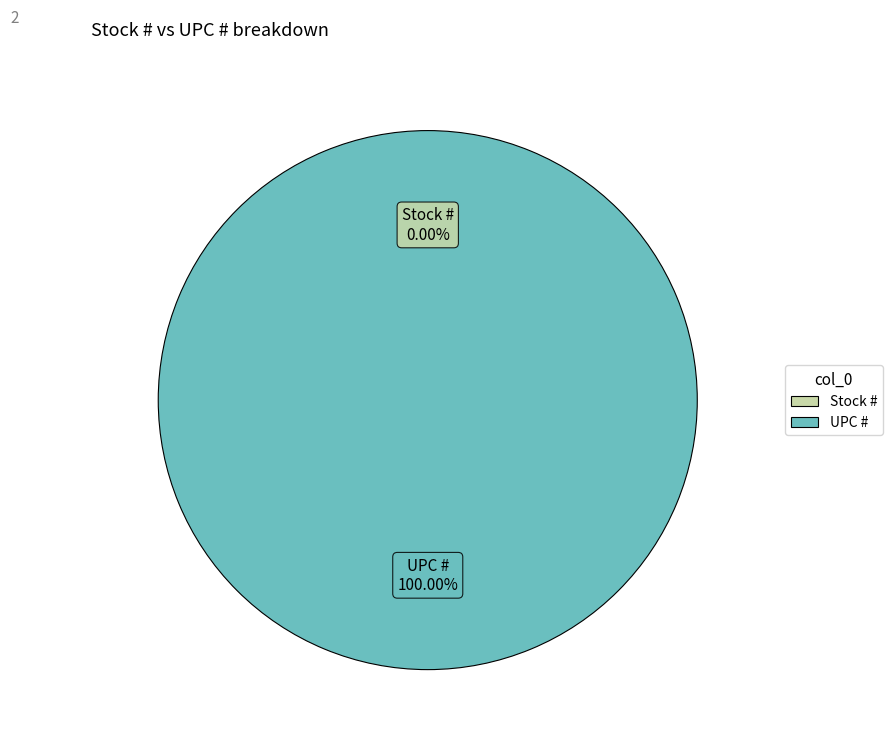

Between Stock # and UPC #, which is larger?

UPC #